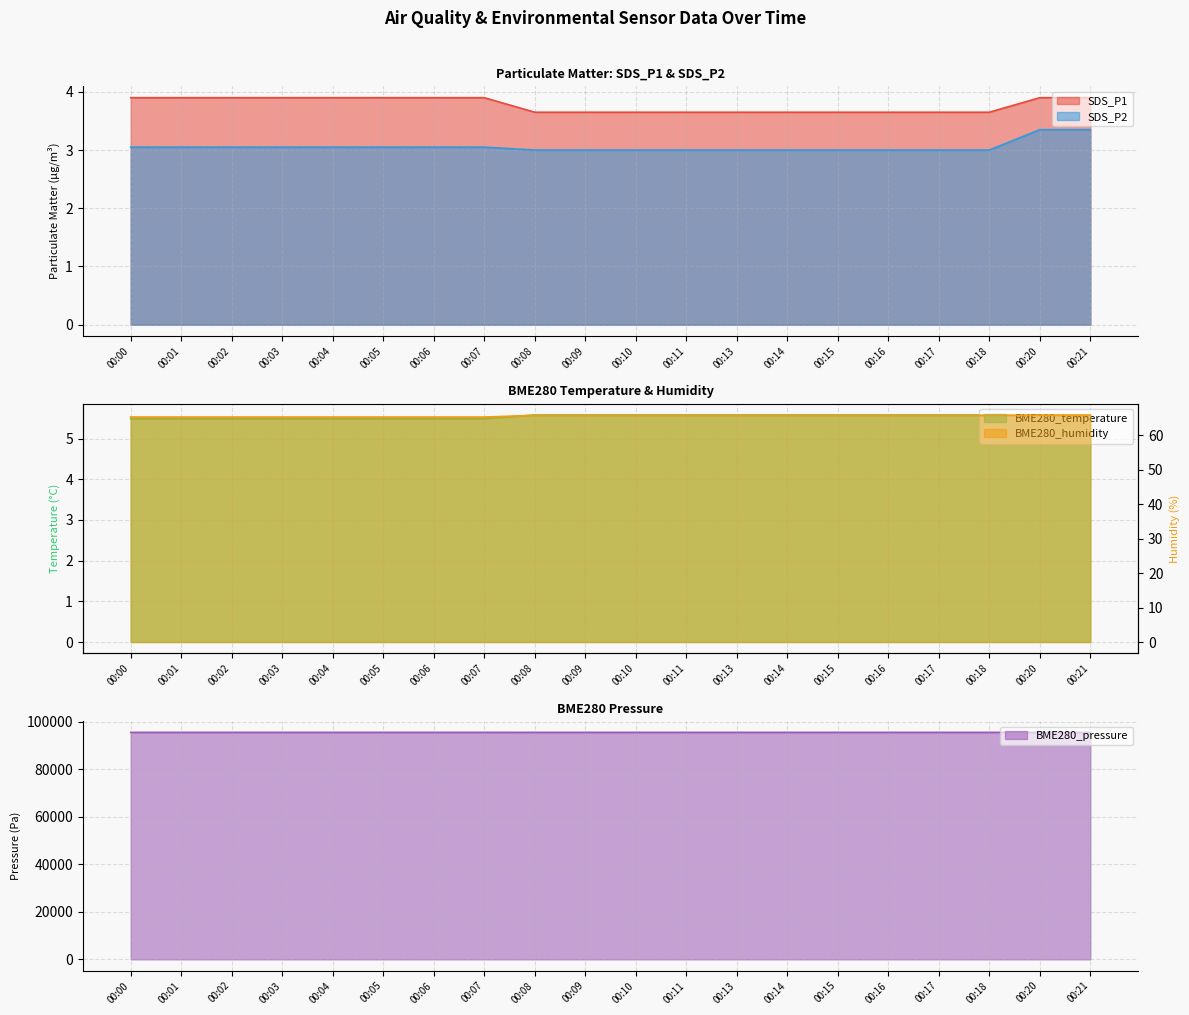

True or false: BME280_temperature and BME280_pressure intersect in this chart.

False